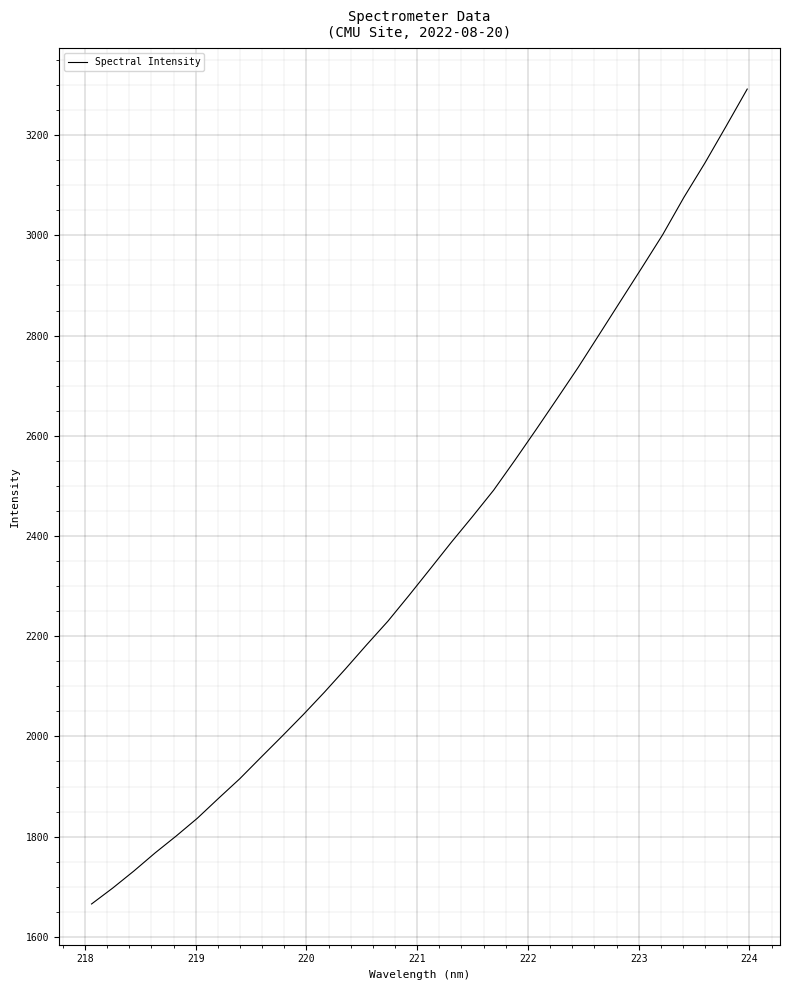

What is the greatest value displayed?

3292.1